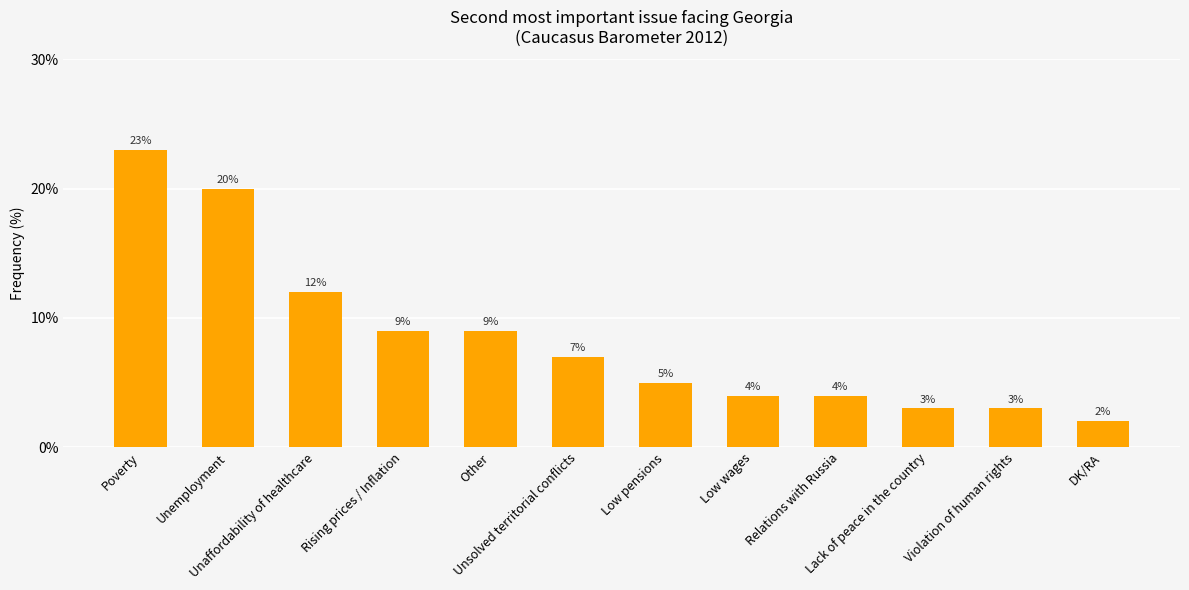

What is the minimum value shown in the chart?

2